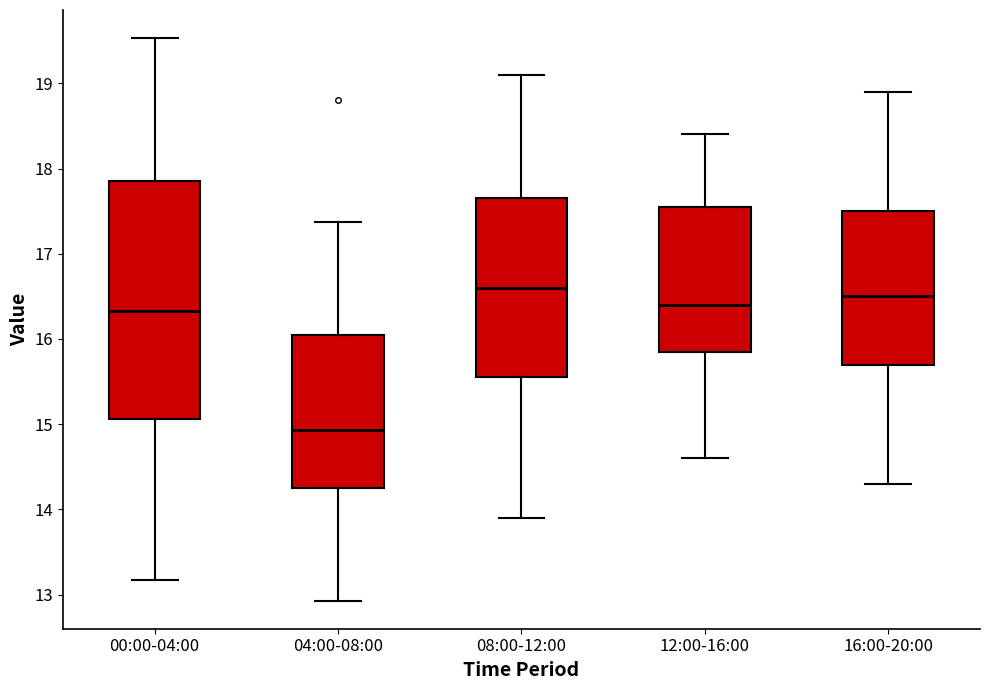

Reading left to right, read every box against the y-axis: the position of its median line, the range the box covers, and the ends of its whiskers. The values are not printed on the chart, so give them approximately, as read against the axis.

00:00-04:00: median 16.3, box 15.1 to 17.9, whiskers 13.2 to 19.5
04:00-08:00: median 14.9, box 14.3 to 16.1, whiskers 12.9 to 17.4
08:00-12:00: median 16.6, box 15.6 to 17.7, whiskers 13.9 to 19.1
12:00-16:00: median 16.4, box 15.9 to 17.6, whiskers 14.6 to 18.4
16:00-20:00: median 16.5, box 15.7 to 17.5, whiskers 14.3 to 18.9